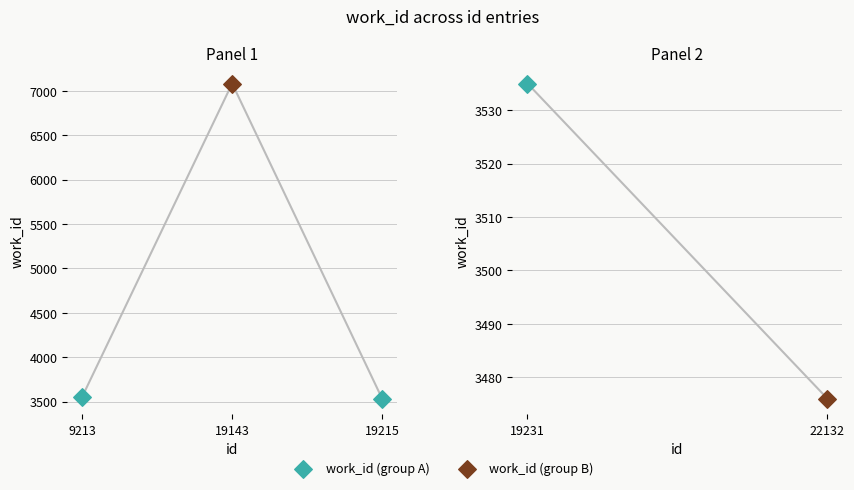

What is the ratio of the value at 9213 to the value at 22132?

1.0